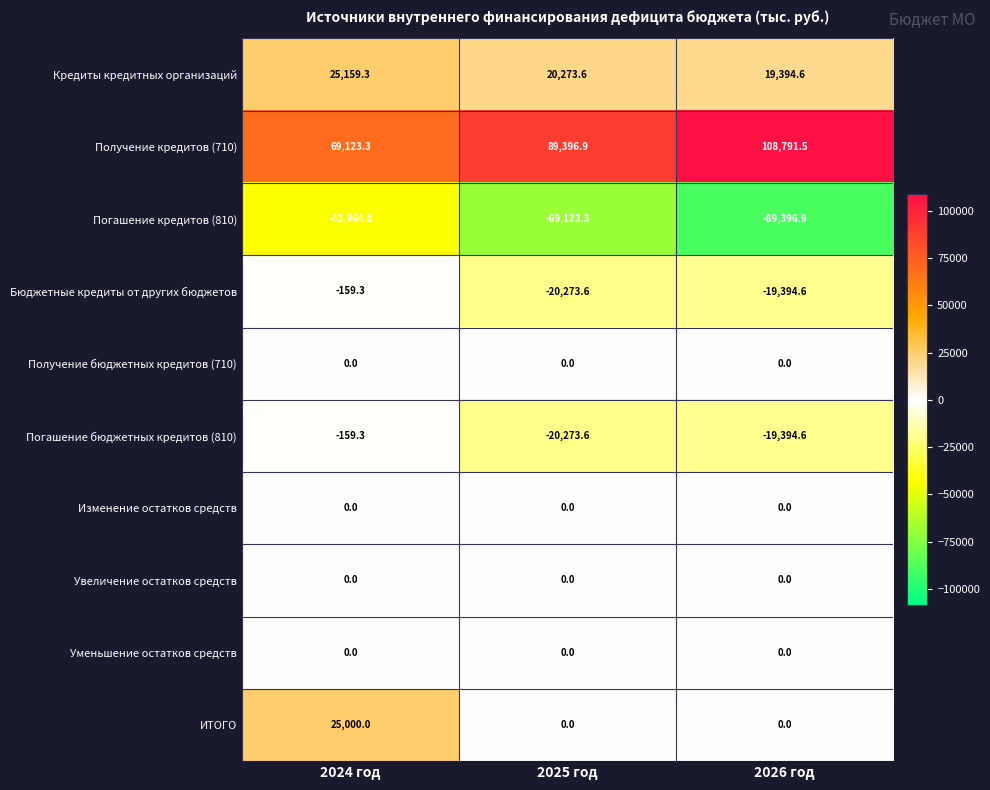

Which category has the lowest value across all series?

2026 год